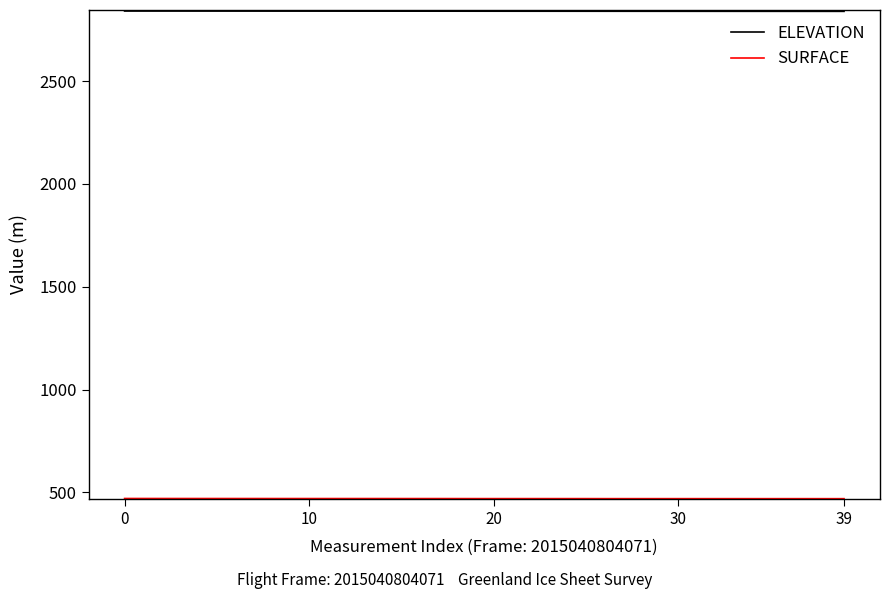

What is the greatest value displayed?

2841.2